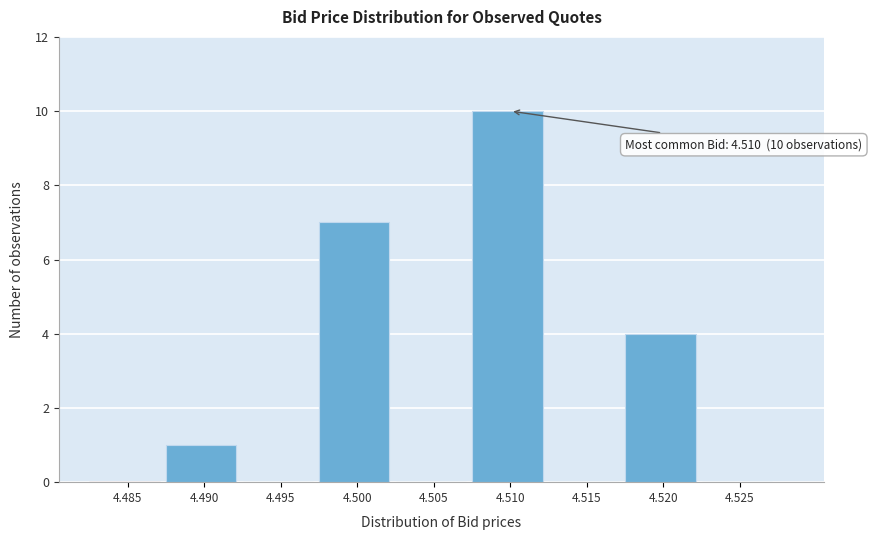

Reading left to right, what are all the values shown in this chart?

4.485=0	4.490=1	4.495=0	4.500=7	4.505=0	4.510=10	4.515=0	4.520=4	4.525=0